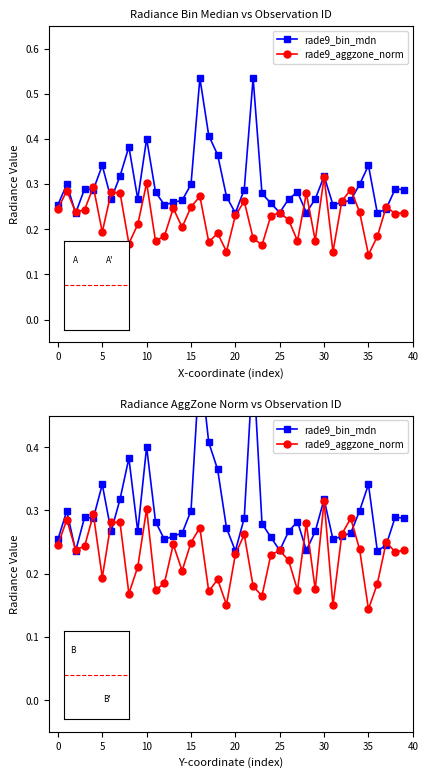

Where is rade9_aggzone_norm nearest to the value 0?

35